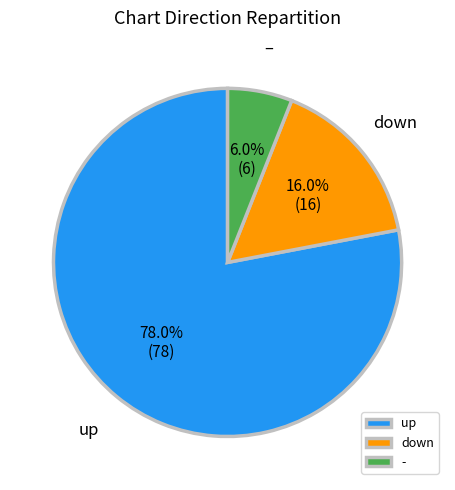

What percentage is the - slice, to the nearest percent?

6%